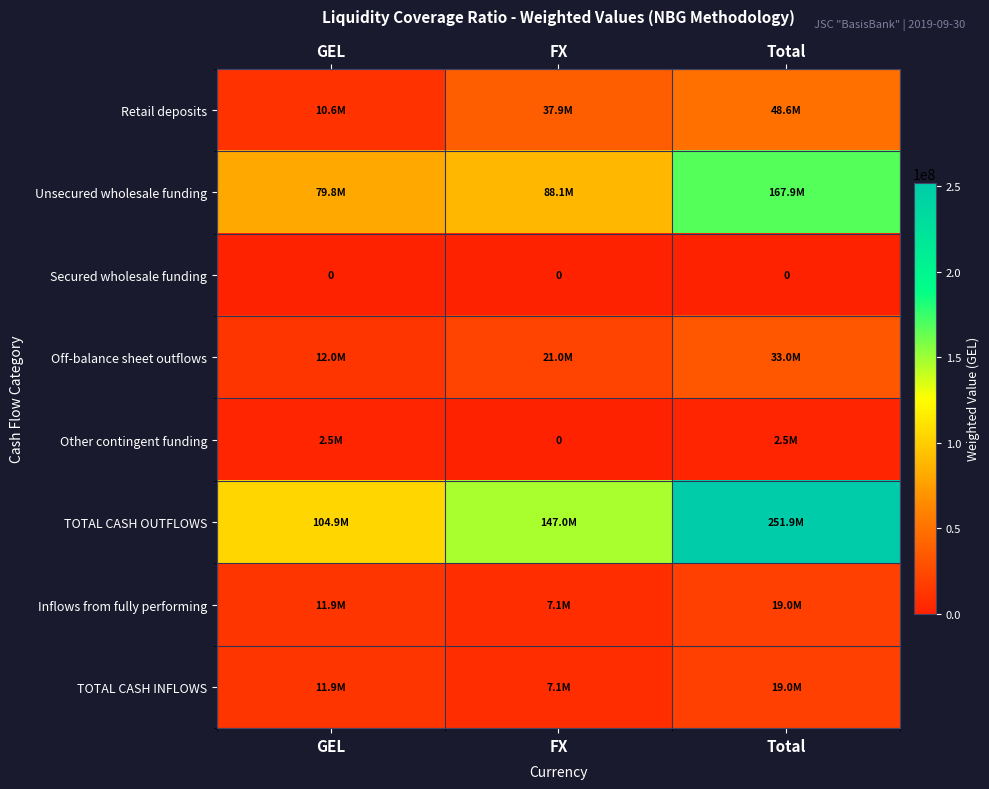

Between Total and GEL, which is larger?

Total